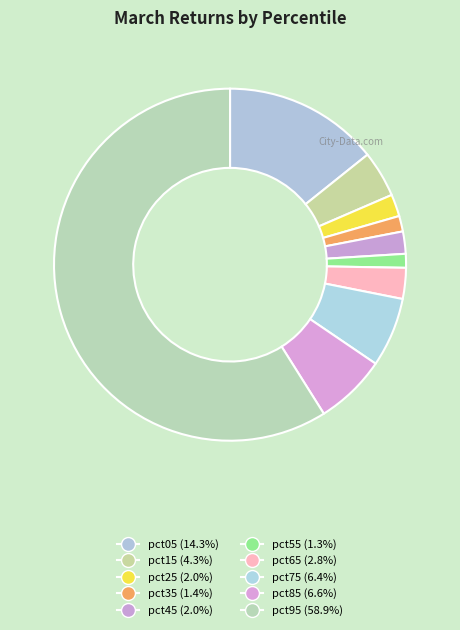

To the nearest percent, what is the average slice percentage?

10%